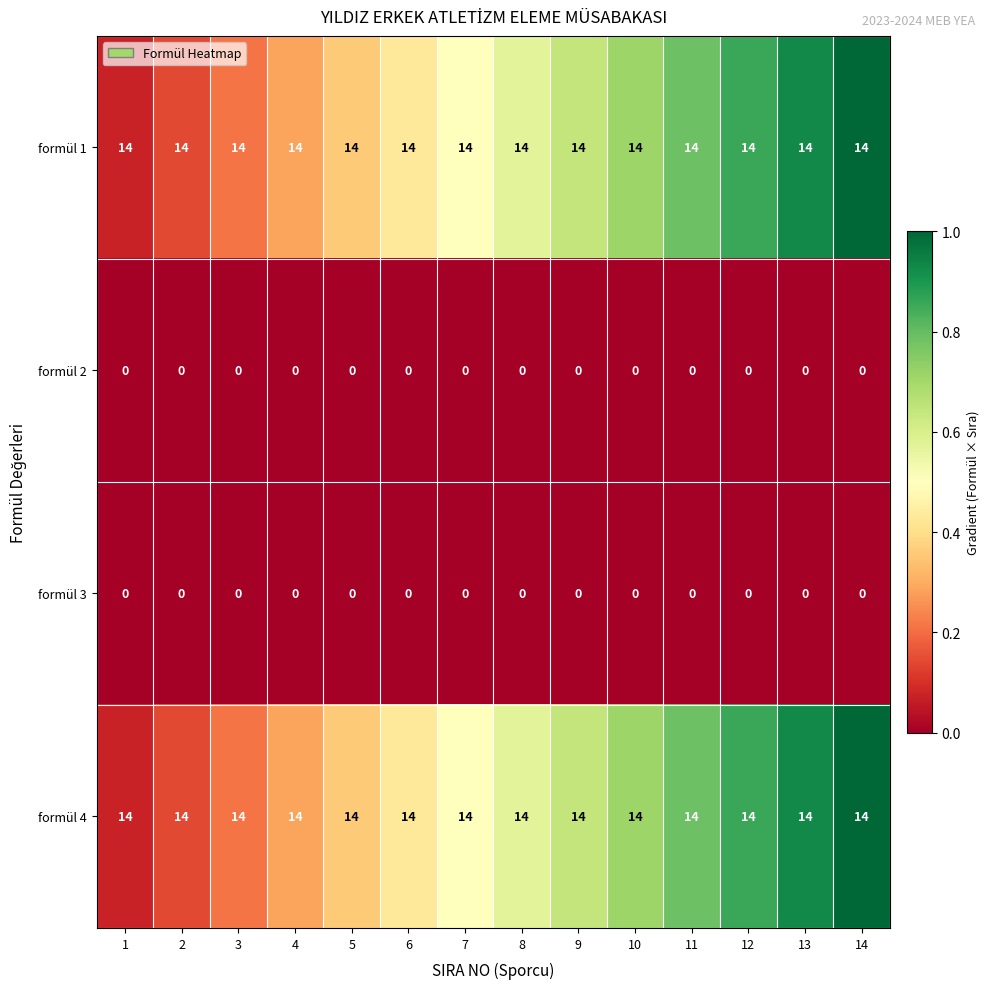

At how many categories does at least one series exceed 0?

14